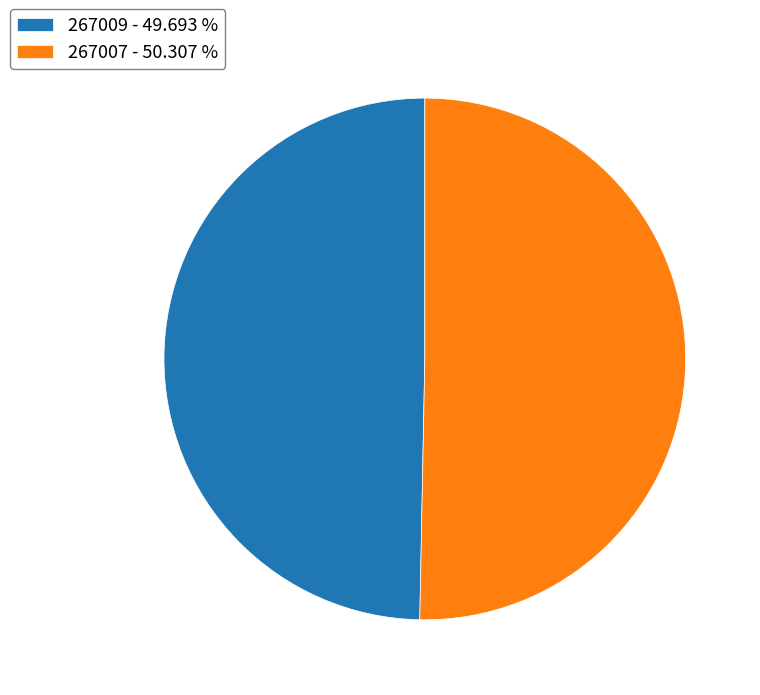

Do 267009 and 267007 together represent more than half of the pie?

Yes